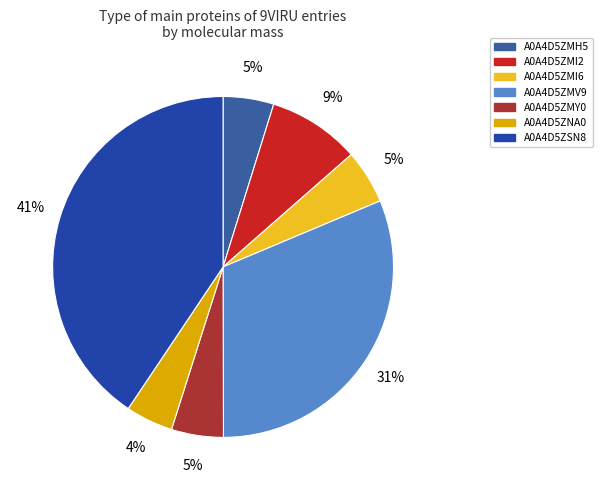

Is it true that A0A4D5ZSN8 is 41% of the pie?

True